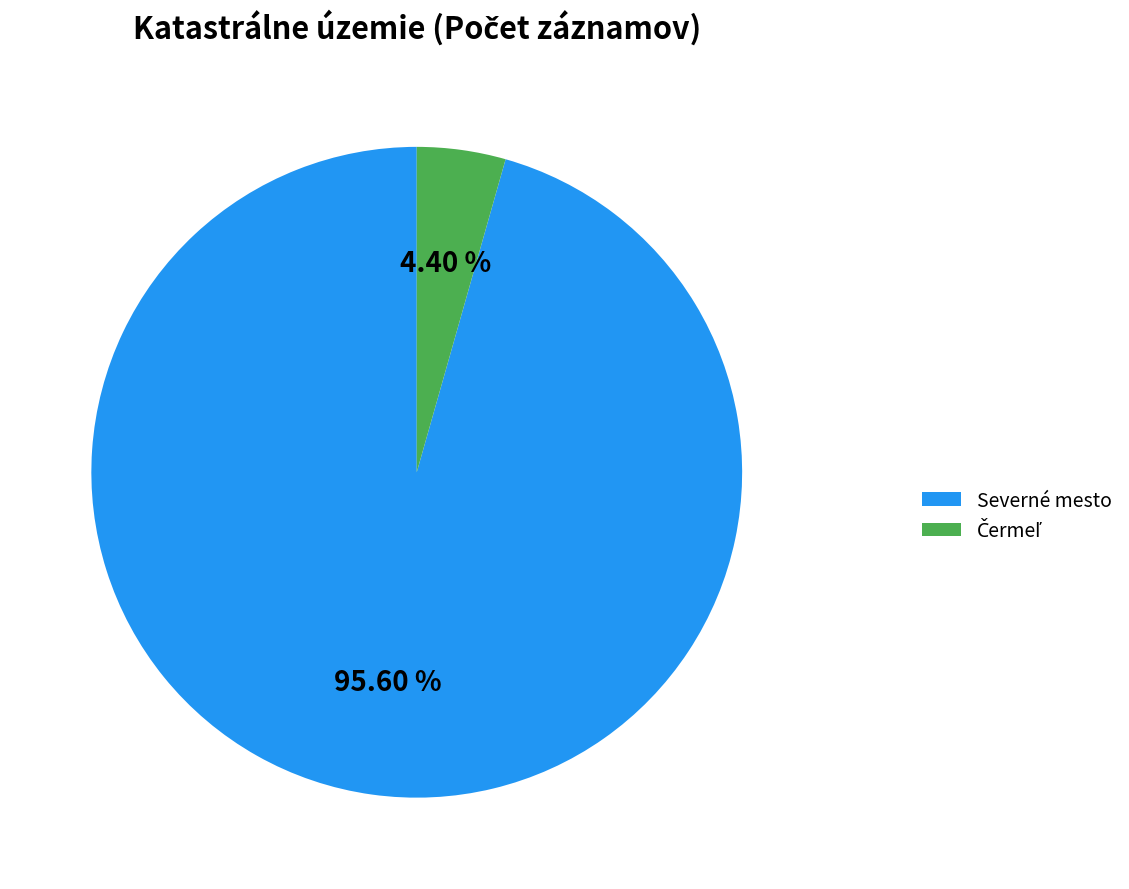

Does Severné mesto represent more than half of the total?

Yes